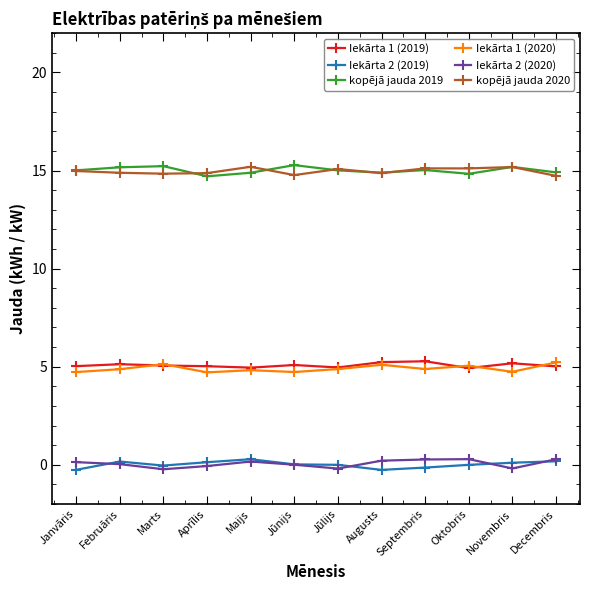

What are all the series names shown in the legend?

Iekārta 1 (2019), Iekārta 2 (2019), kopējā jauda 2019, Iekārta 1 (2020), Iekārta 2 (2020), kopējā jauda 2020